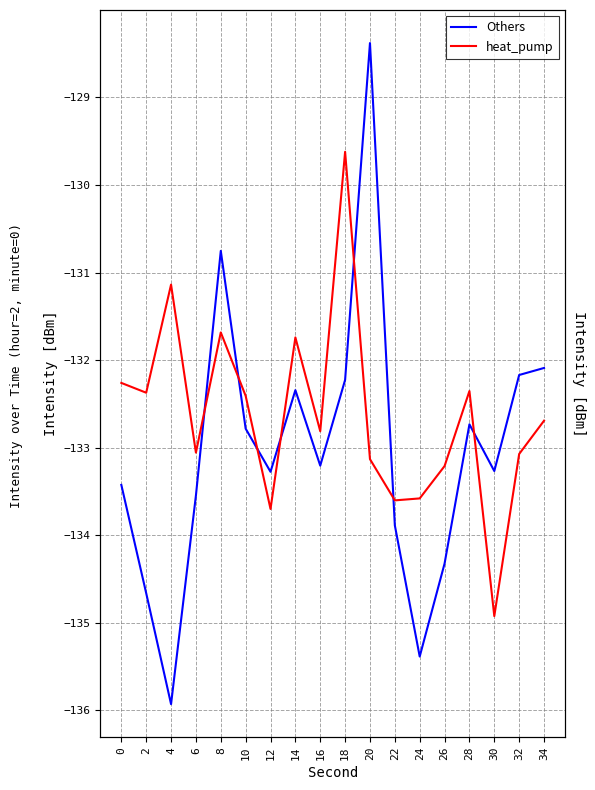

Rank the series by their average value, from lowest to highest.

Others, heat_pump